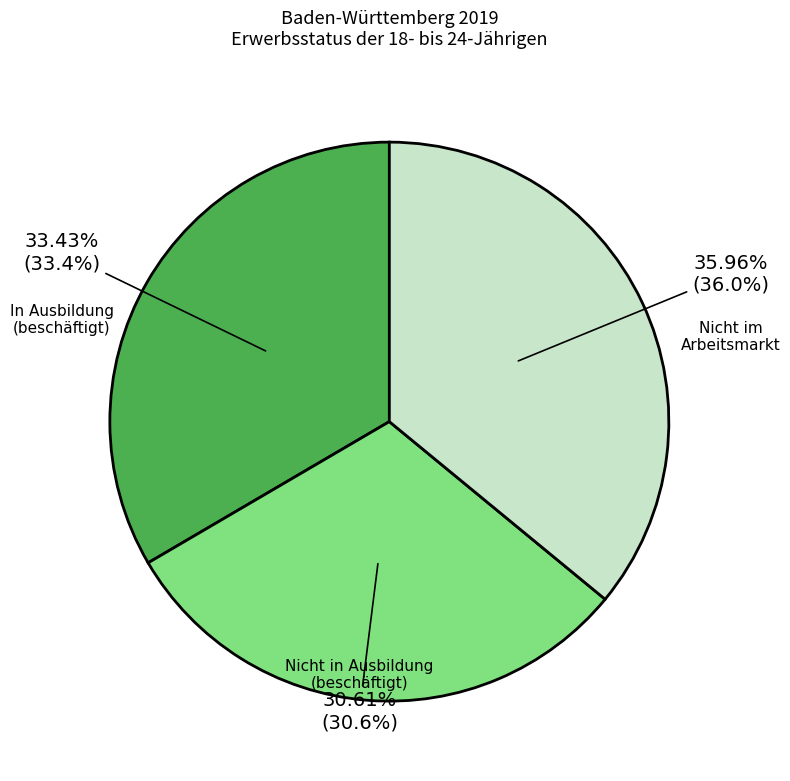

To the nearest percent, what is the difference between the largest and smallest slice percentages?

5%